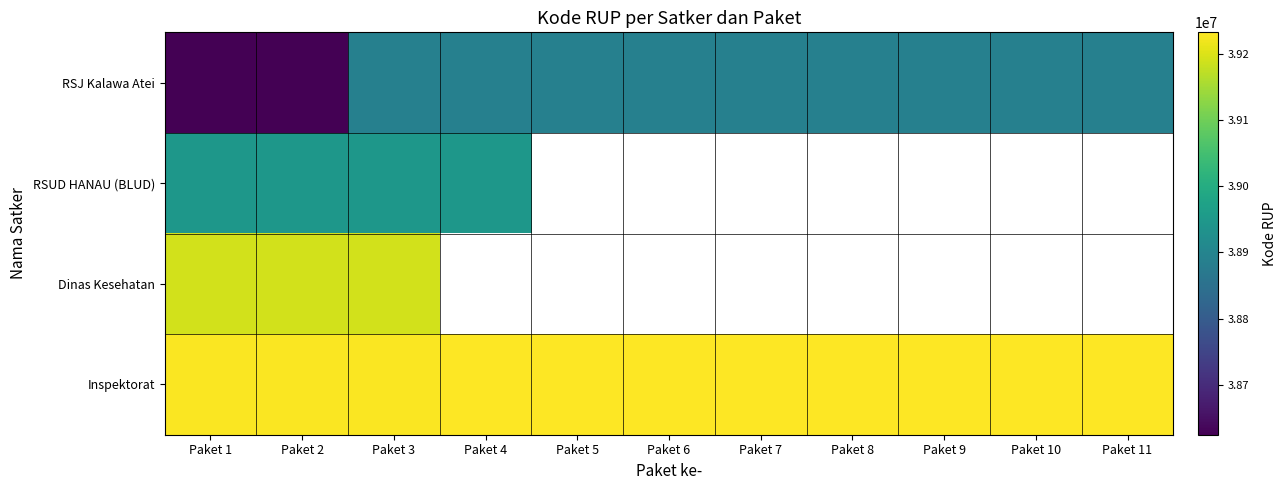

Which label corresponds to the smallest value in the chart?

Paket 1